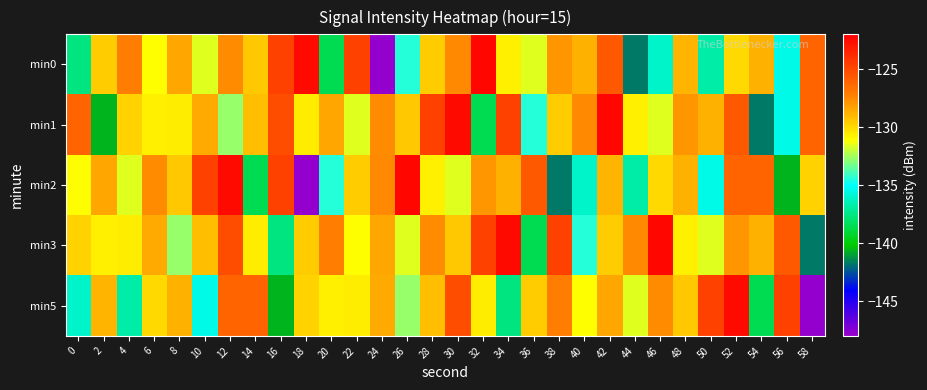

What is the smallest value displayed?

-147.9